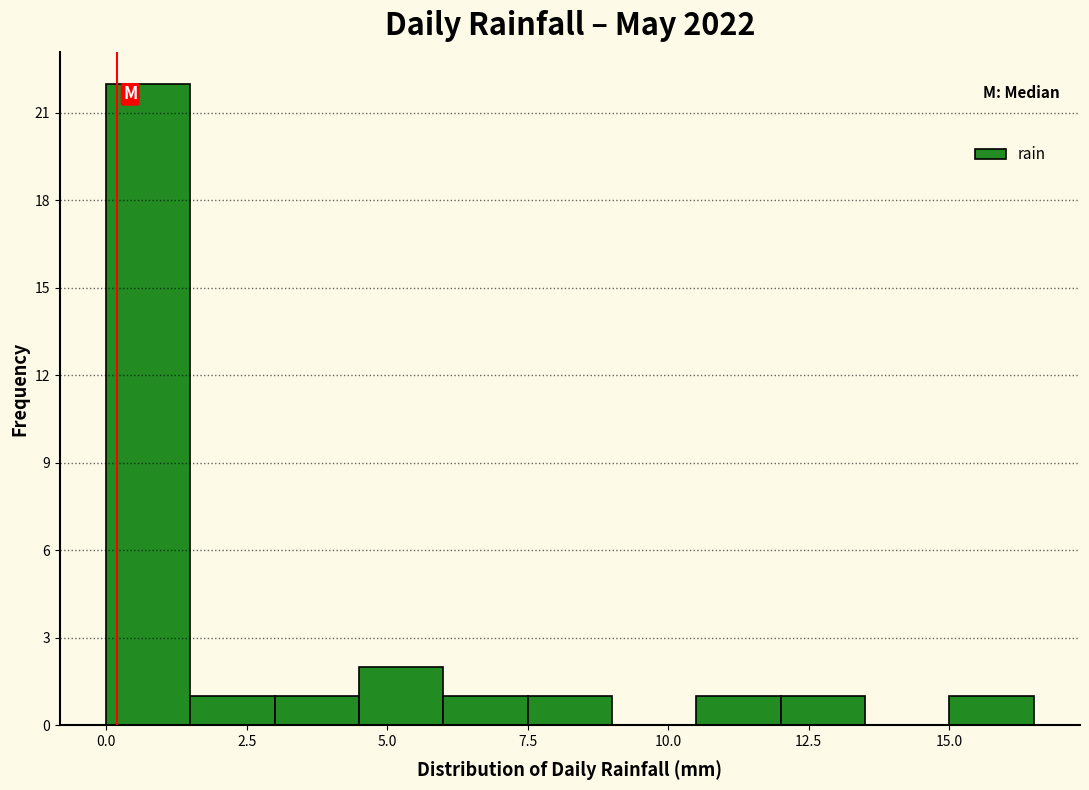

Around what value on the x-axis is the tallest bar? Give the approximate position of its centre, as read against the axis.

1.0